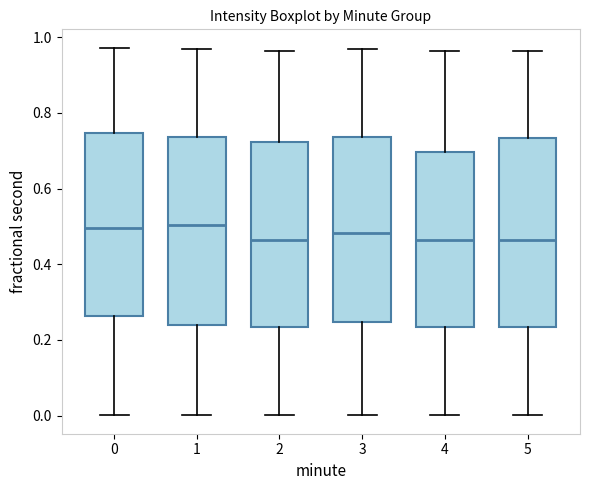

Reading left to right, read every box against the y-axis: the position of its median line, the range the box covers, and the ends of its whiskers. The values are not printed on the chart, so give them approximately, as read against the axis.

0: median 0.50, box 0.26 to 0.74, whiskers 0.00 to 0.98
1: median 0.50, box 0.24 to 0.74, whiskers 0.00 to 0.96
2: median 0.46, box 0.24 to 0.72, whiskers 0.00 to 0.96
3: median 0.48, box 0.24 to 0.74, whiskers 0.00 to 0.96
4: median 0.46, box 0.24 to 0.70, whiskers 0.00 to 0.96
5: median 0.46, box 0.24 to 0.74, whiskers 0.00 to 0.96